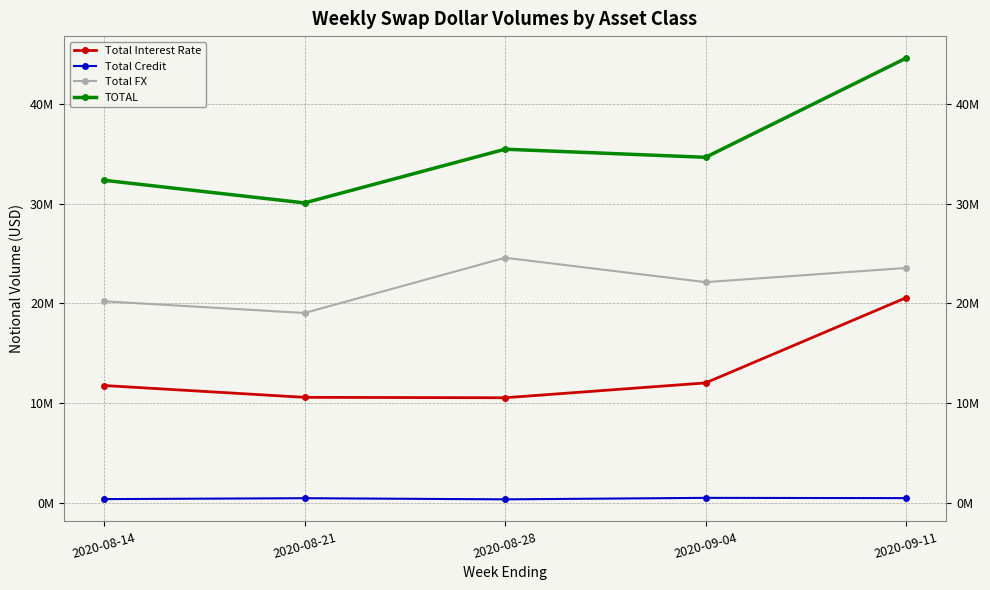

True or false: Total Credit and TOTAL cross at least once.

False